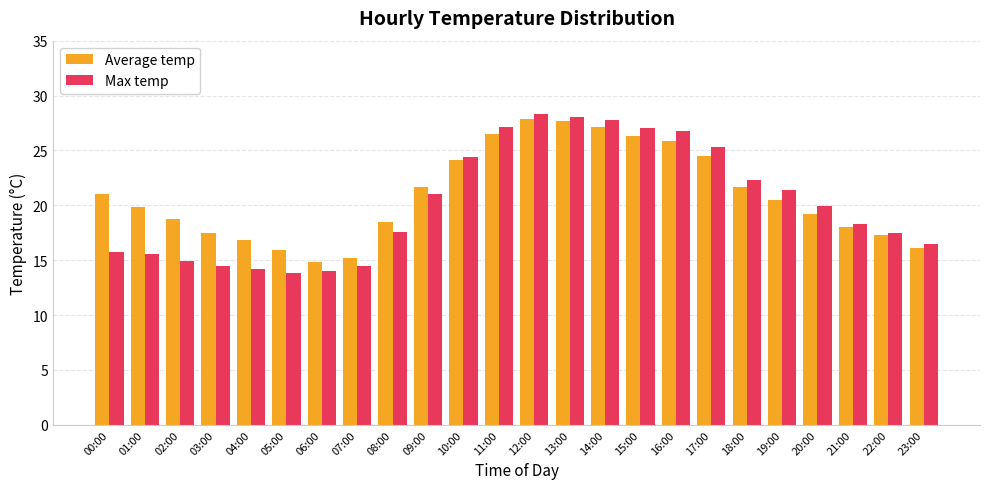

How many distinct data groups are displayed?

2